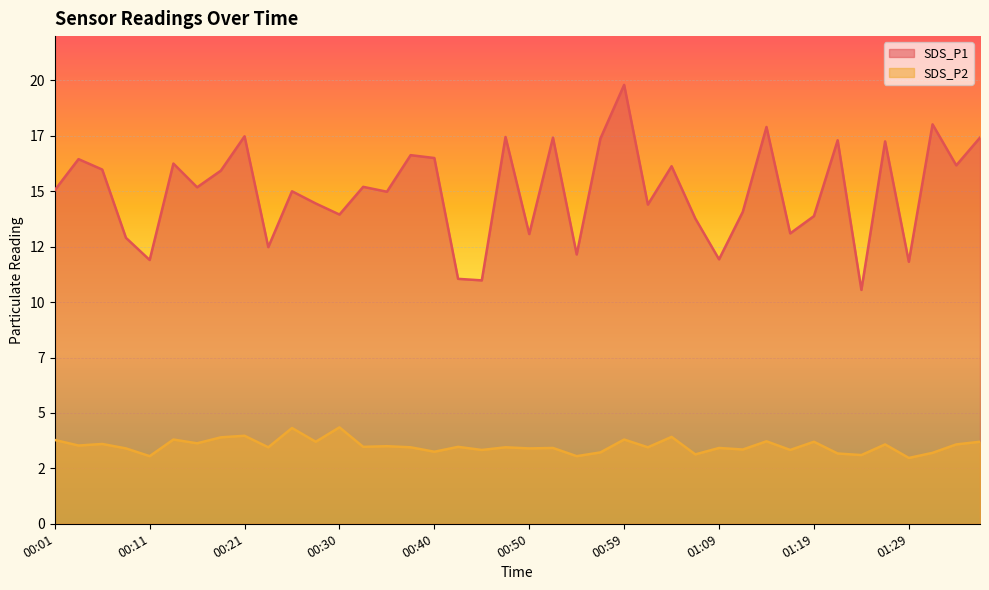

Rank the series by their average value, from highest to lowest.

SDS_P1, SDS_P2